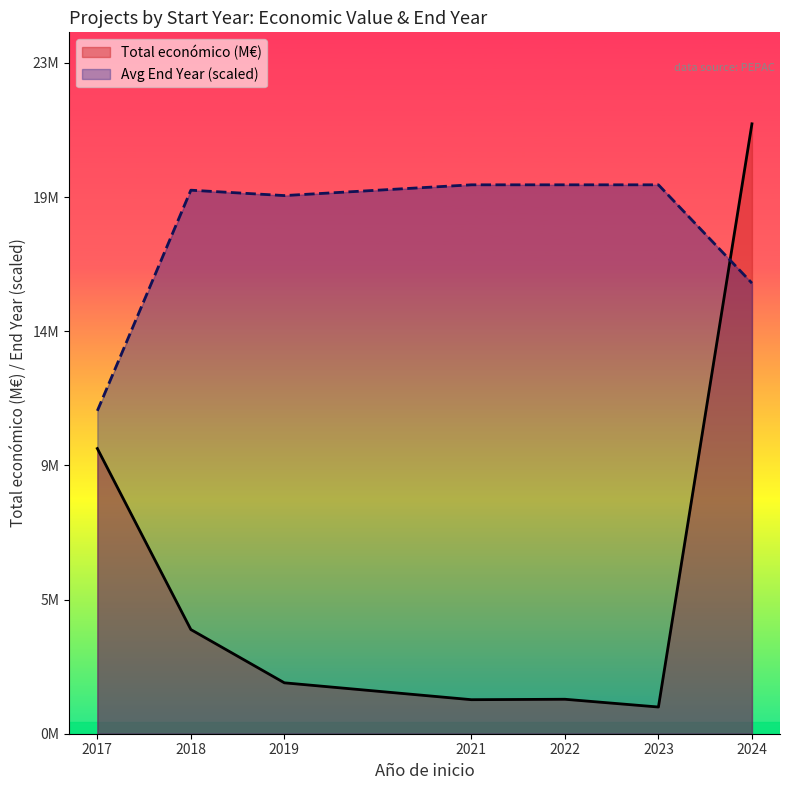

Count the number of data series in this chart.

2